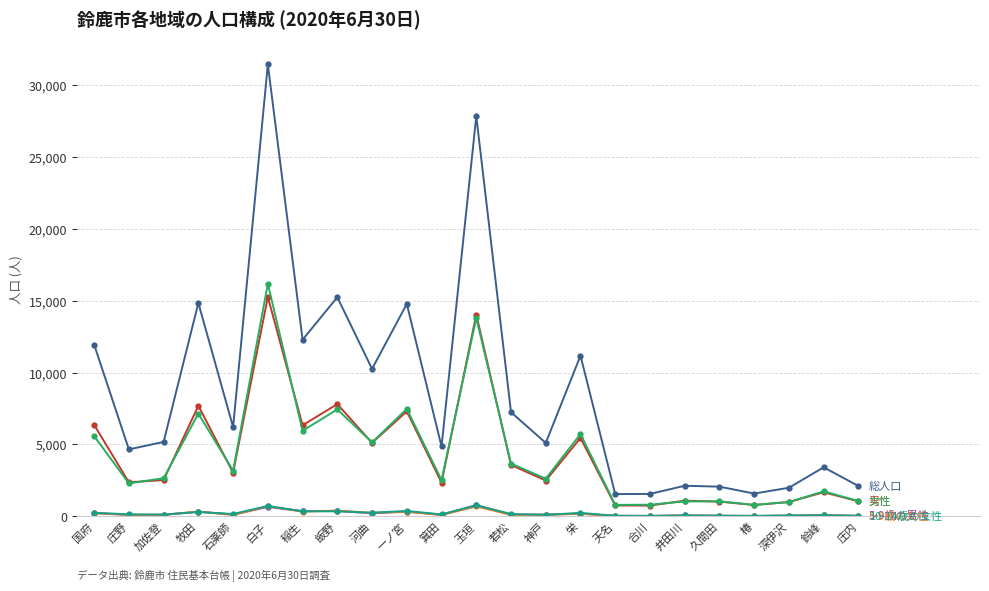

Which category has the highest value across all series?

白子